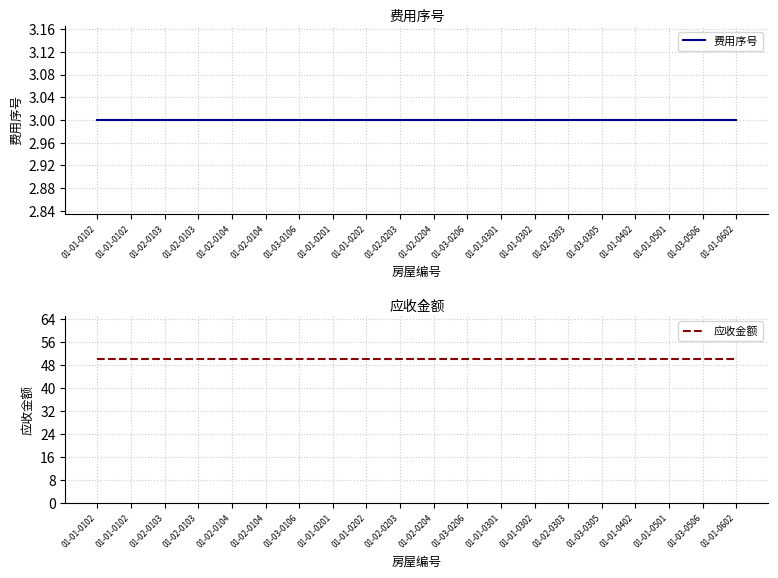

Between 01-02-0103 and 01-01-0602, which is larger?

01-02-0103